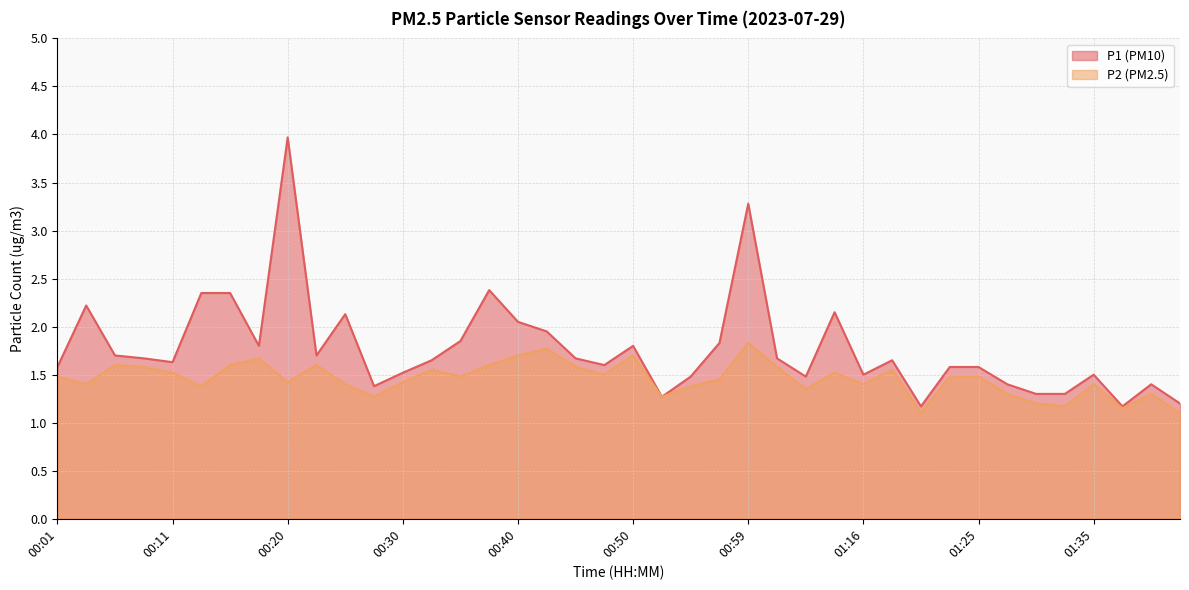

What position from the left is 01:40?

38